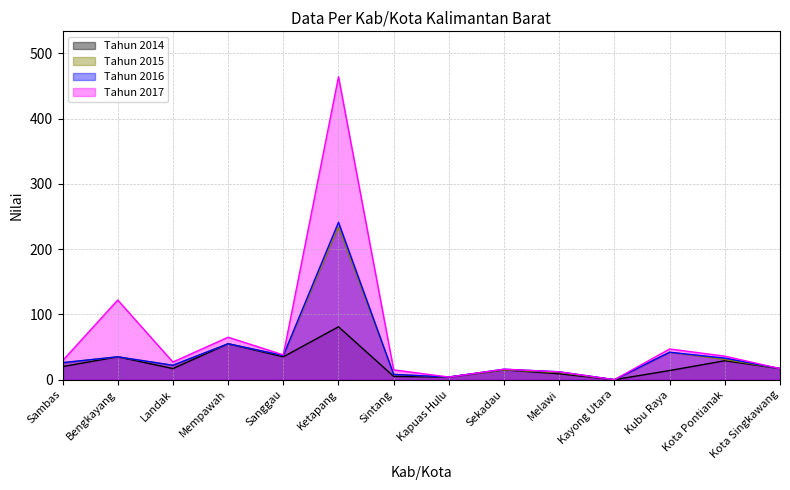

At which label does Tahun 2014 reach its minimum?

Kayong Utara